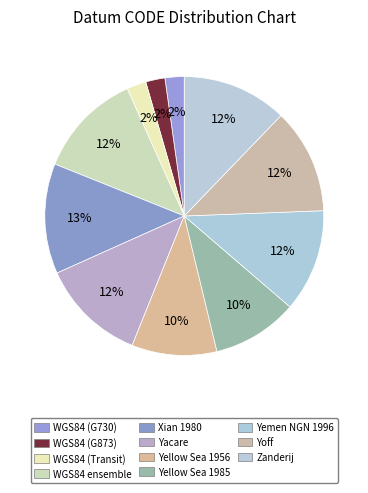

Which category has the biggest portion of the pie?

Xian 1980